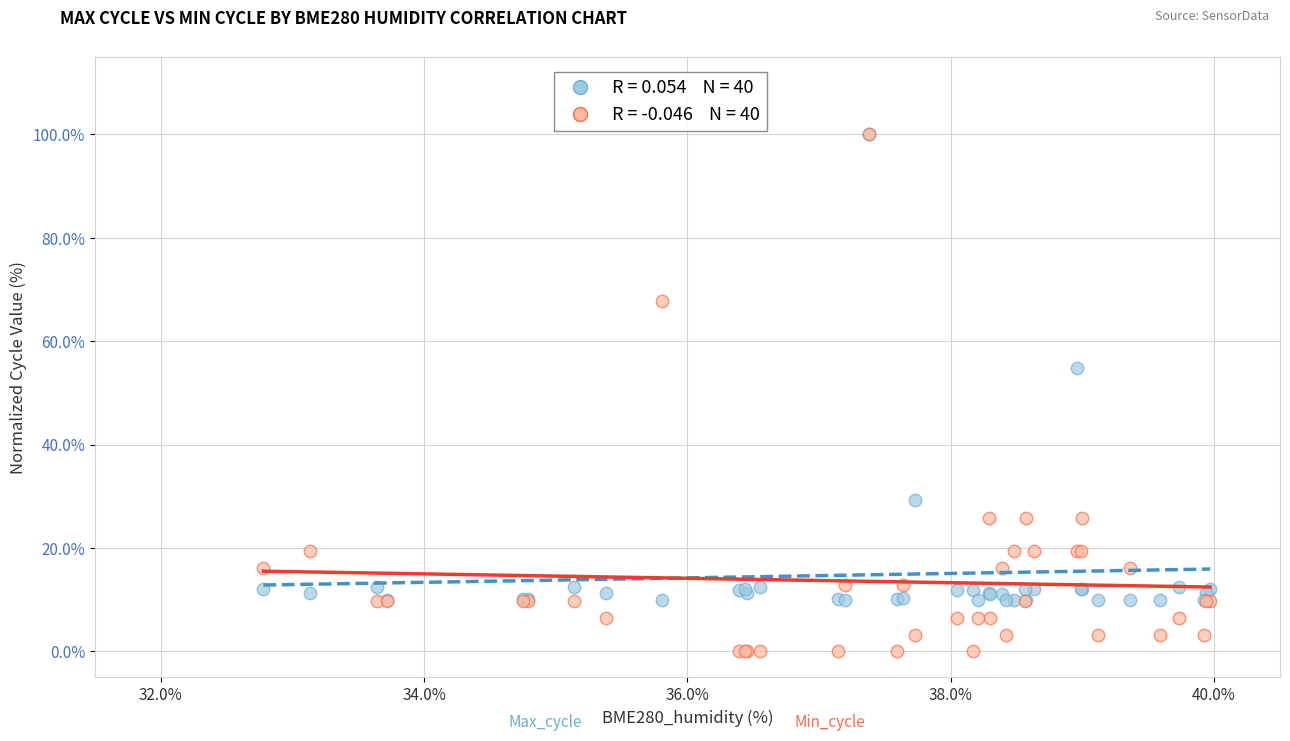

Across all series, what Y value is closest to 50?

54.9